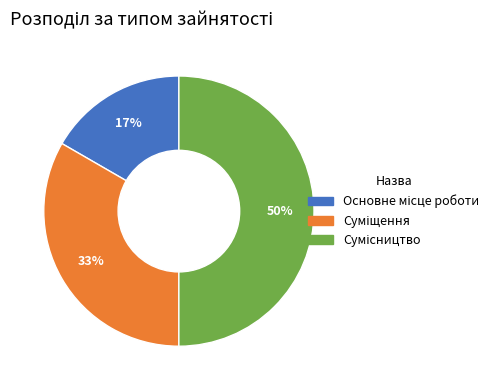

To the nearest percent, what is the average slice percentage?

33%